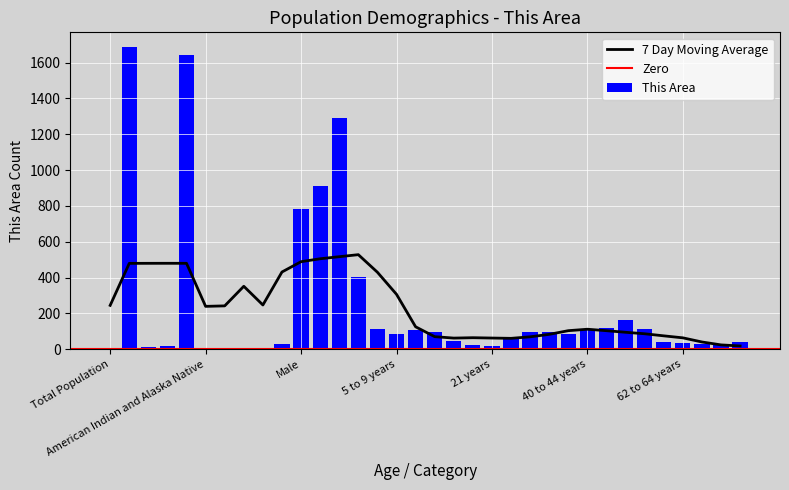

How many data points are less than 84?

17